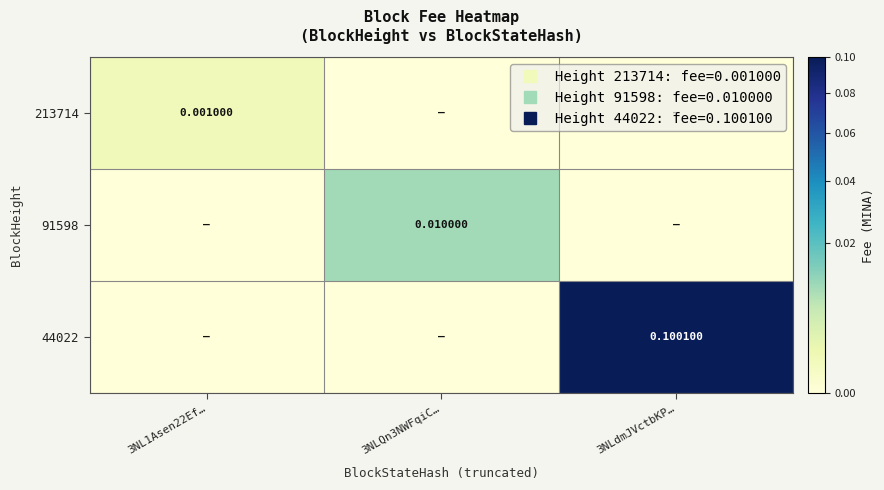

The value of 213714 at 3NLdmJVctbKP… is 0.0. True or false?

True